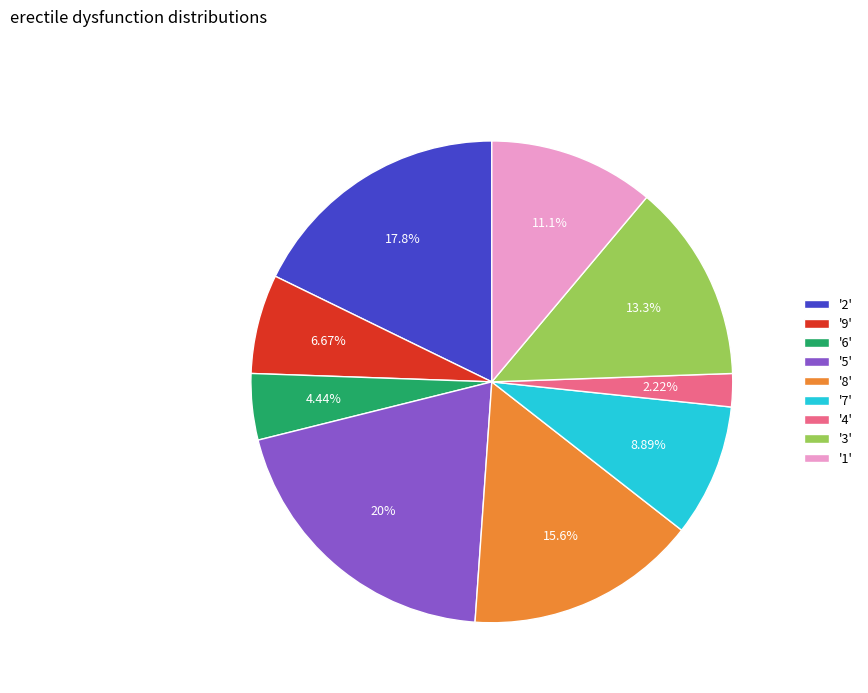

Is the sum of '6' and '9' greater than half?

No